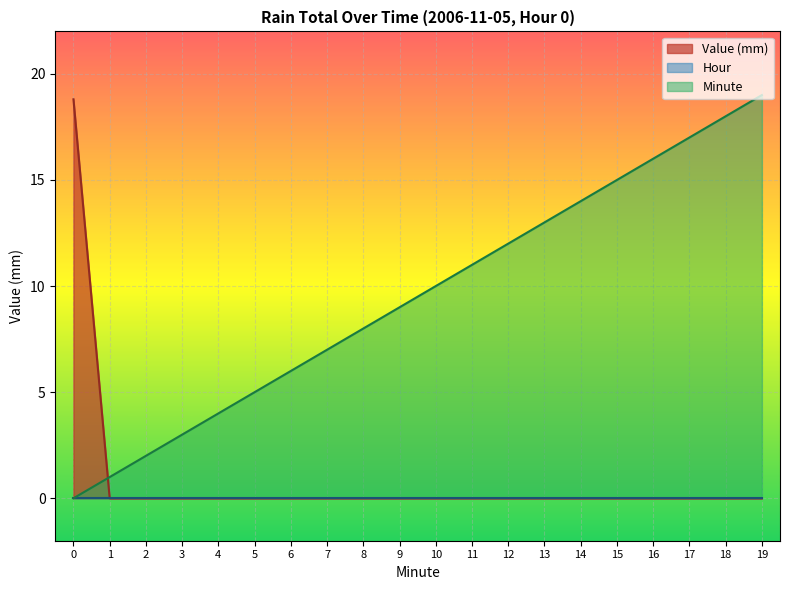

Between 1 and 10, which is larger?

1